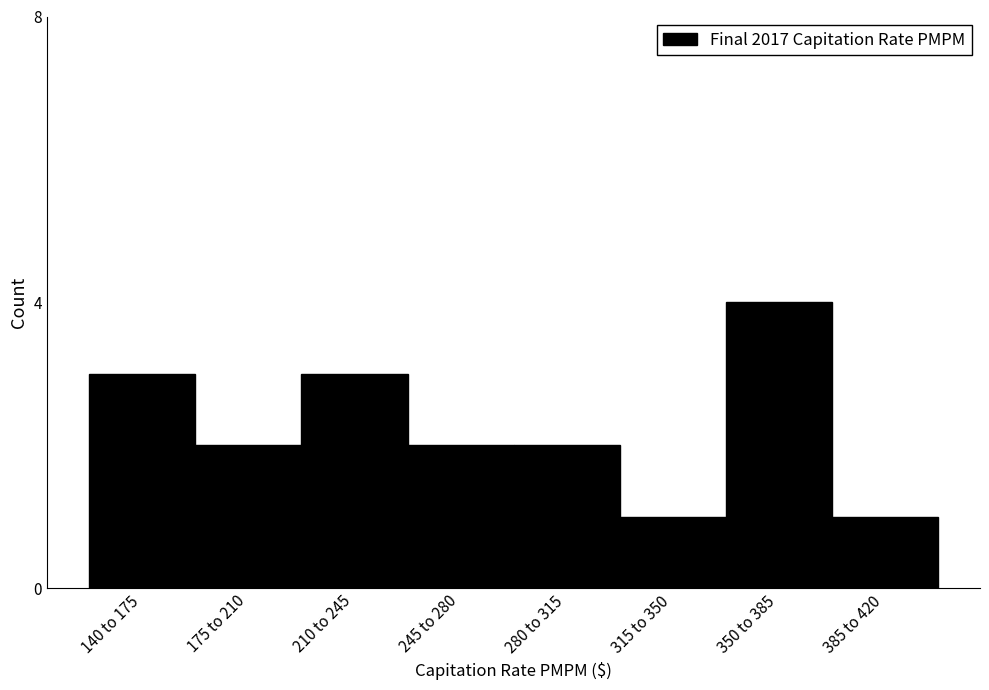

Reading left to right, what are all the values shown in this chart?

3	2	3	2	2	1	4	1